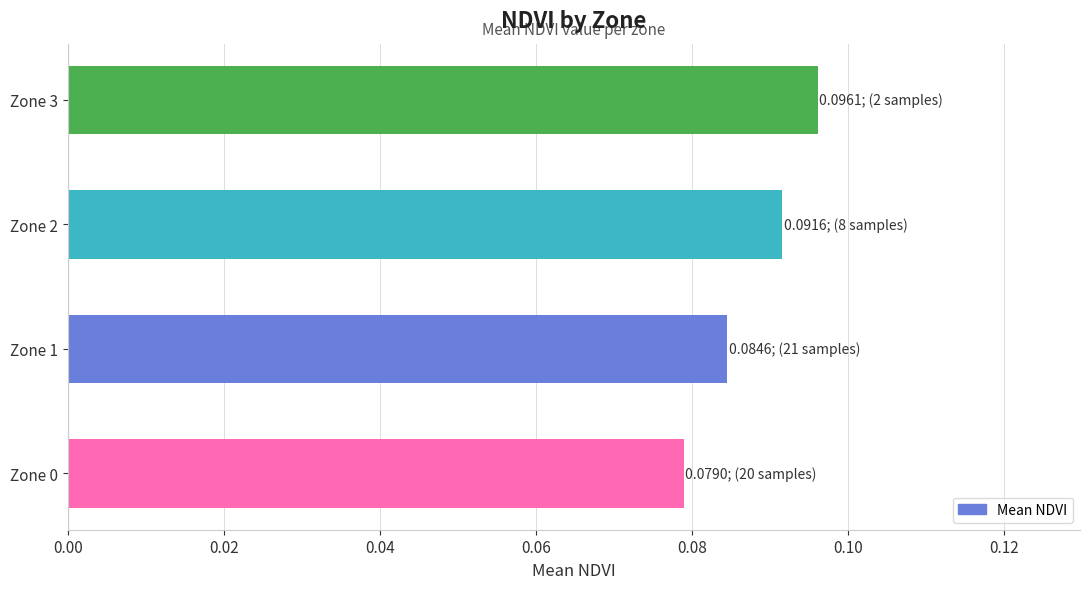

Which has a higher value, Zone 2 or Zone 0?

Zone 2